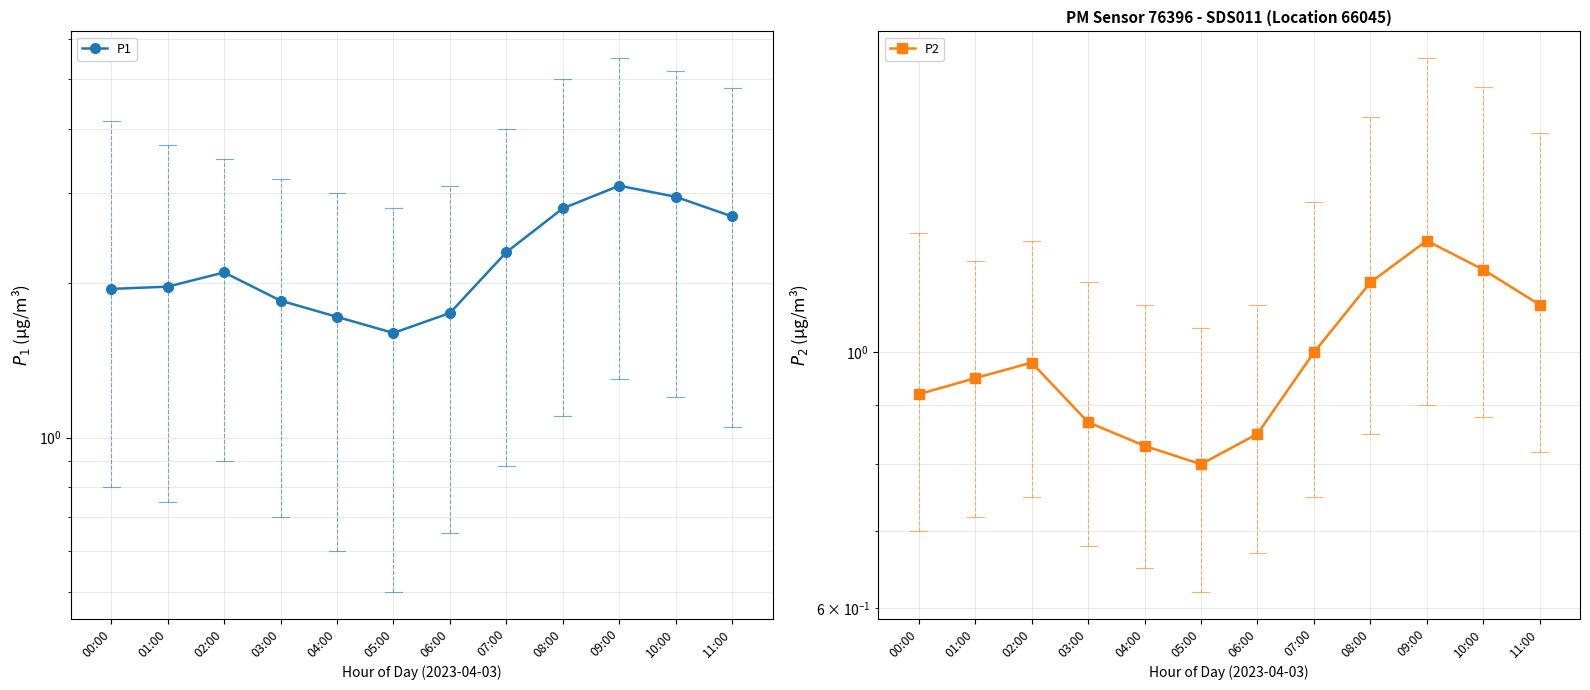

Between 00:00 and 07:00, which series saw the biggest shift?

P1